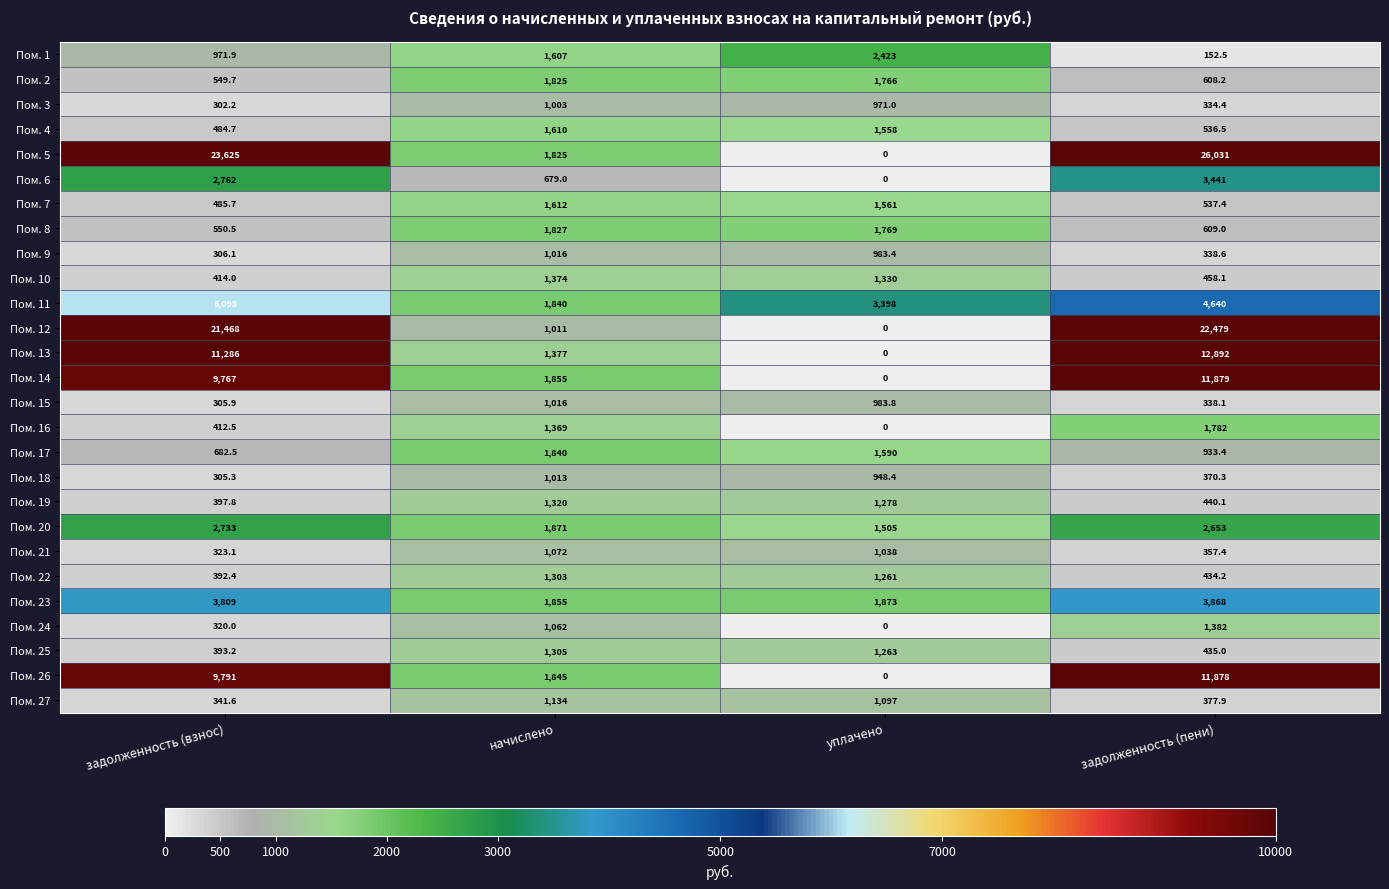

What is the total value across all series at задолженность (взнос)?

99278.1